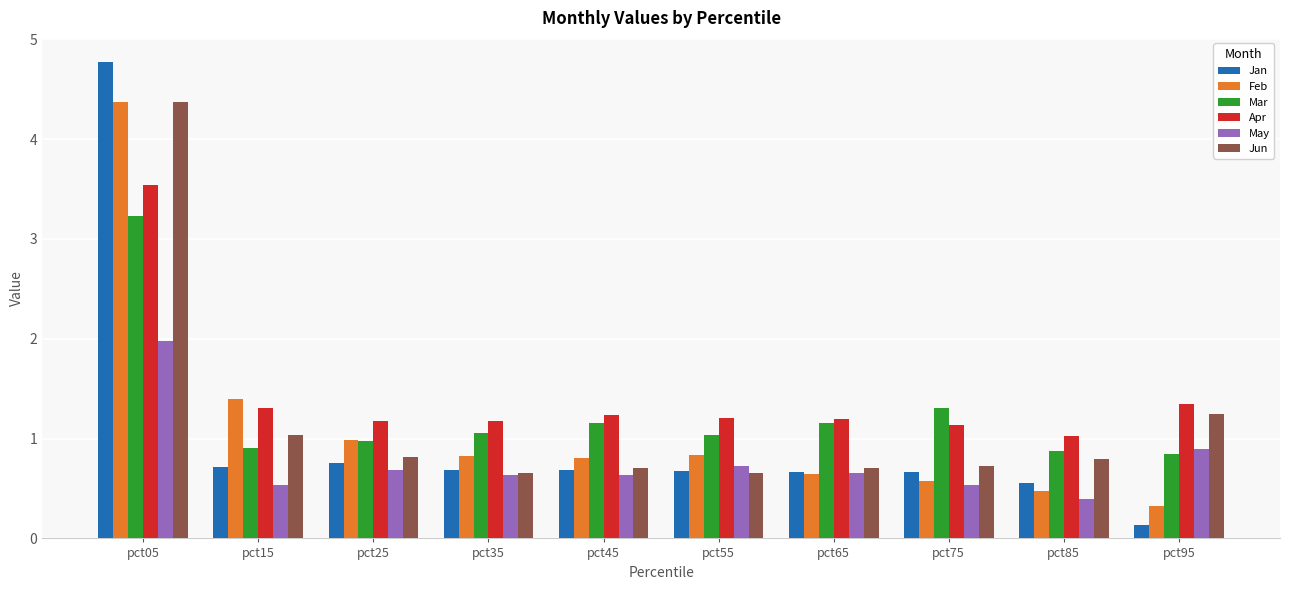

Read the Feb value at pct35.

0.8